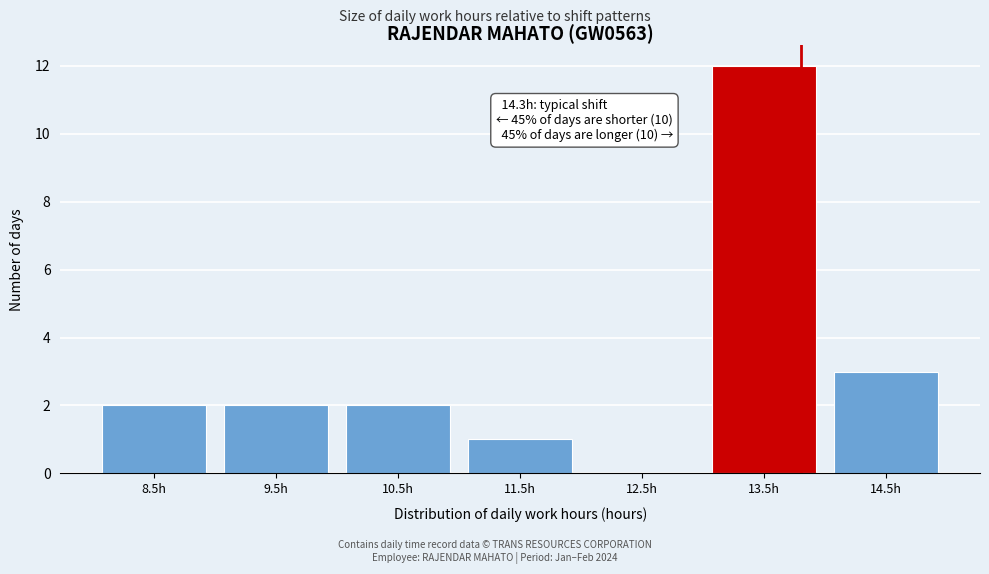

Reading left to right, what are all the values shown in this chart?

8.5h=2	9.5h=2	10.5h=2	11.5h=1	12.5h=0	13.5h=12	14.5h=3